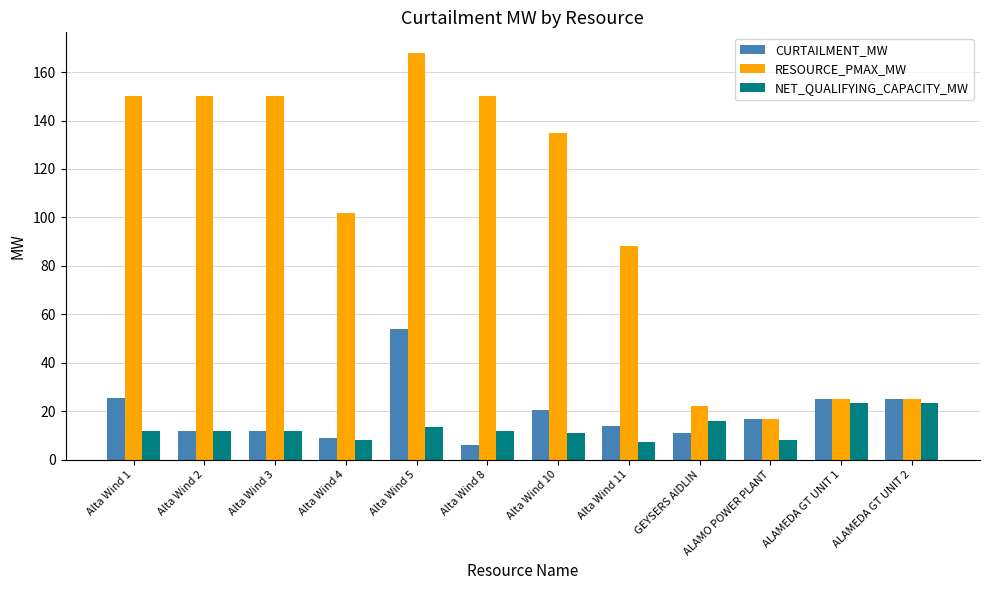

Is the value of RESOURCE_PMAX_MW at ALAMEDA GT UNIT 2 greater than the value of NET_QUALIFYING_CAPACITY_MW at Alta Wind 8?

Yes